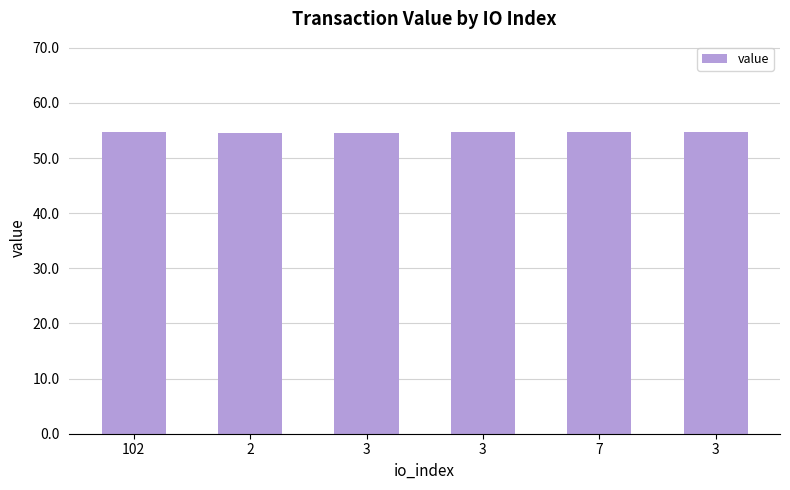

Reading right to left, what are all the values shown in this chart?

3=54.7	7=54.7	3=54.7	3=54.6	2=54.6	102=54.7